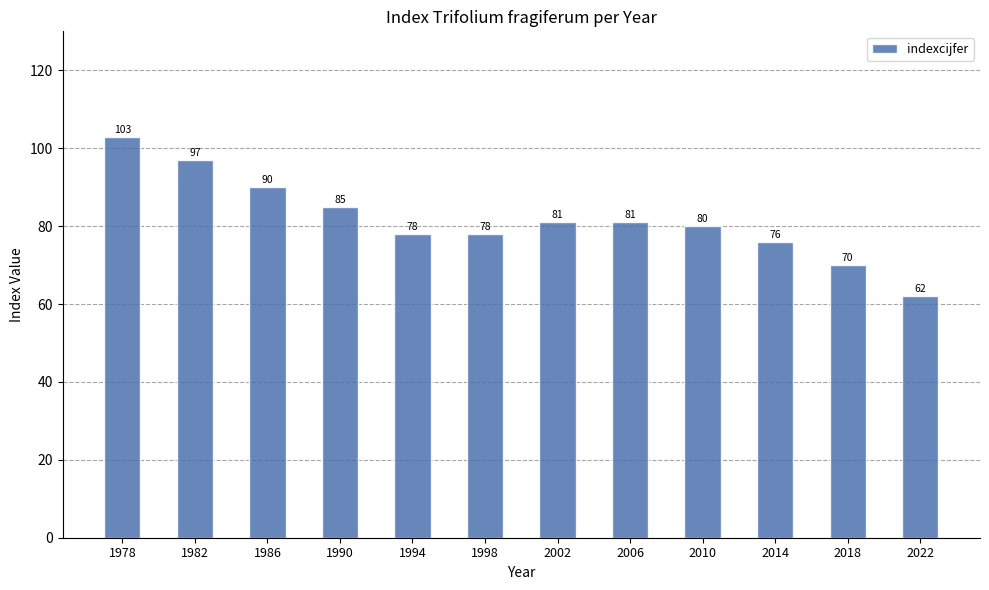

At which category does the chart reach its peak across all series?

1978